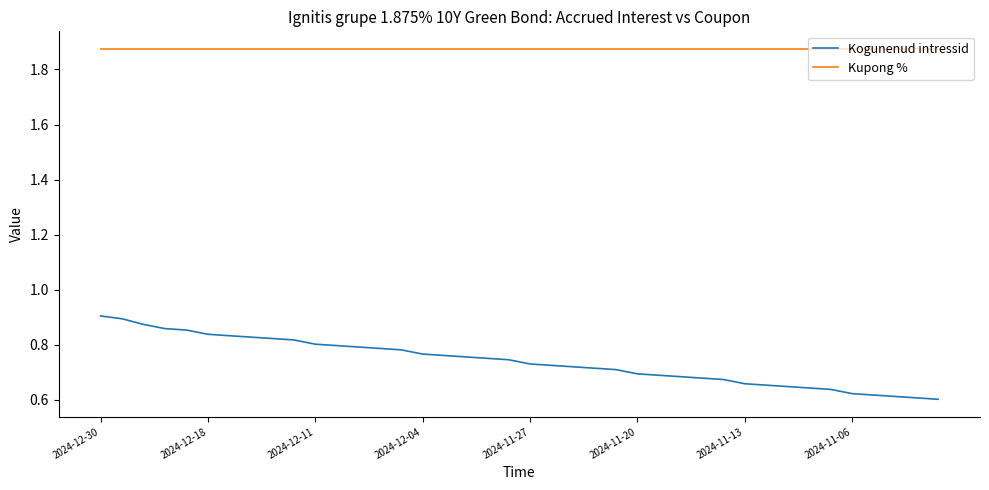

True or false: Kupong % and Kogunenud intressid cross at least once.

False